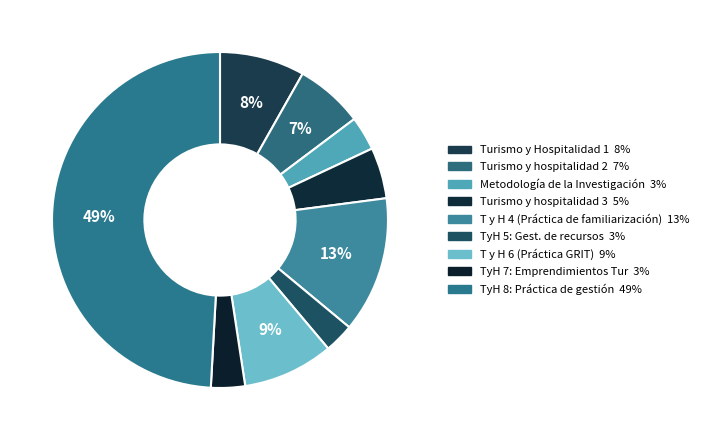

What is the largest slice in the pie chart?

TyH 8: Práctica de gestión